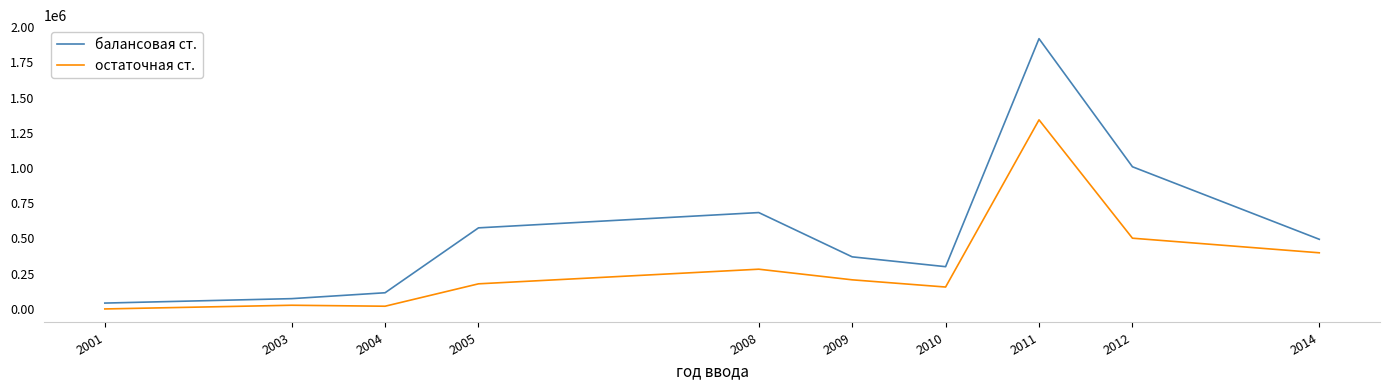

How many lines are shown in the chart?

2